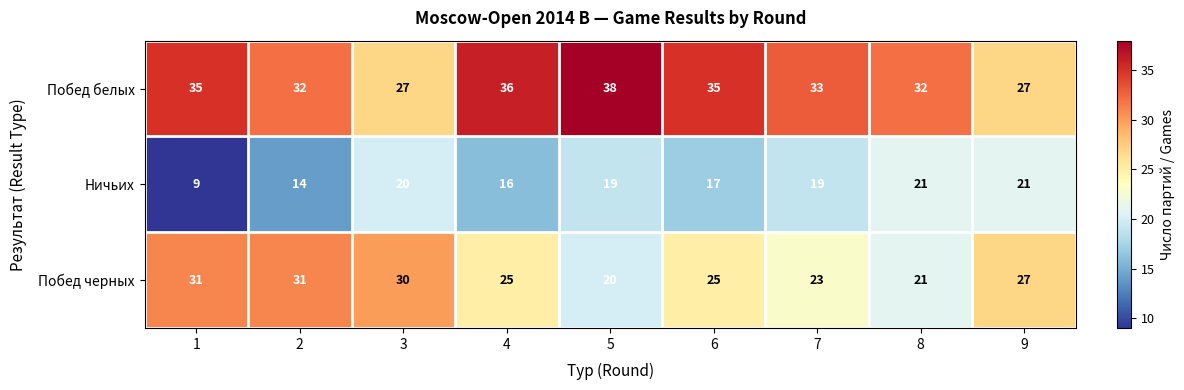

What is the spread (max minus min) of values at 5?

19